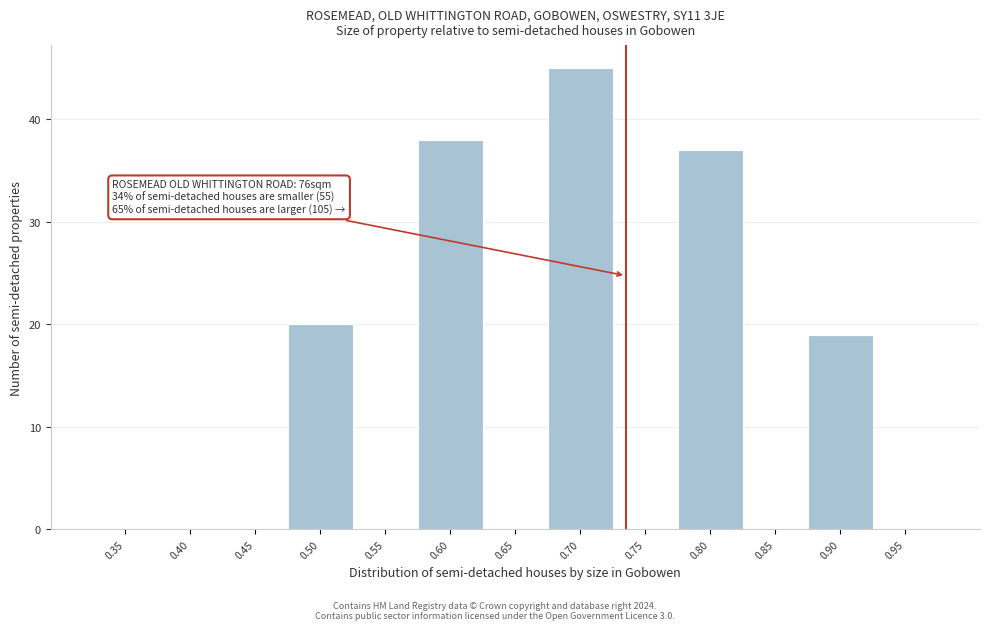

Reading right to left, what are all the values shown in this chart?

0.95=0	0.90=19	0.85=0	0.80=37	0.75=0	0.70=45	0.65=0	0.60=38	0.55=0	0.50=20	0.45=0	0.40=0	0.35=0